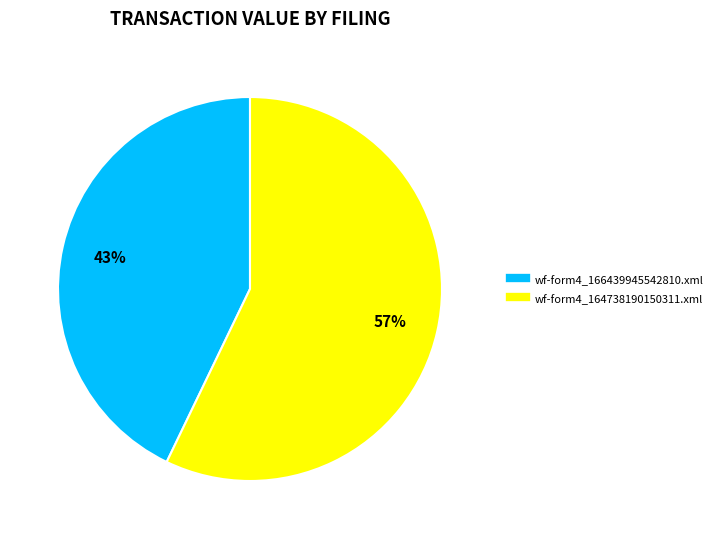

Count the number of slices in the pie.

2